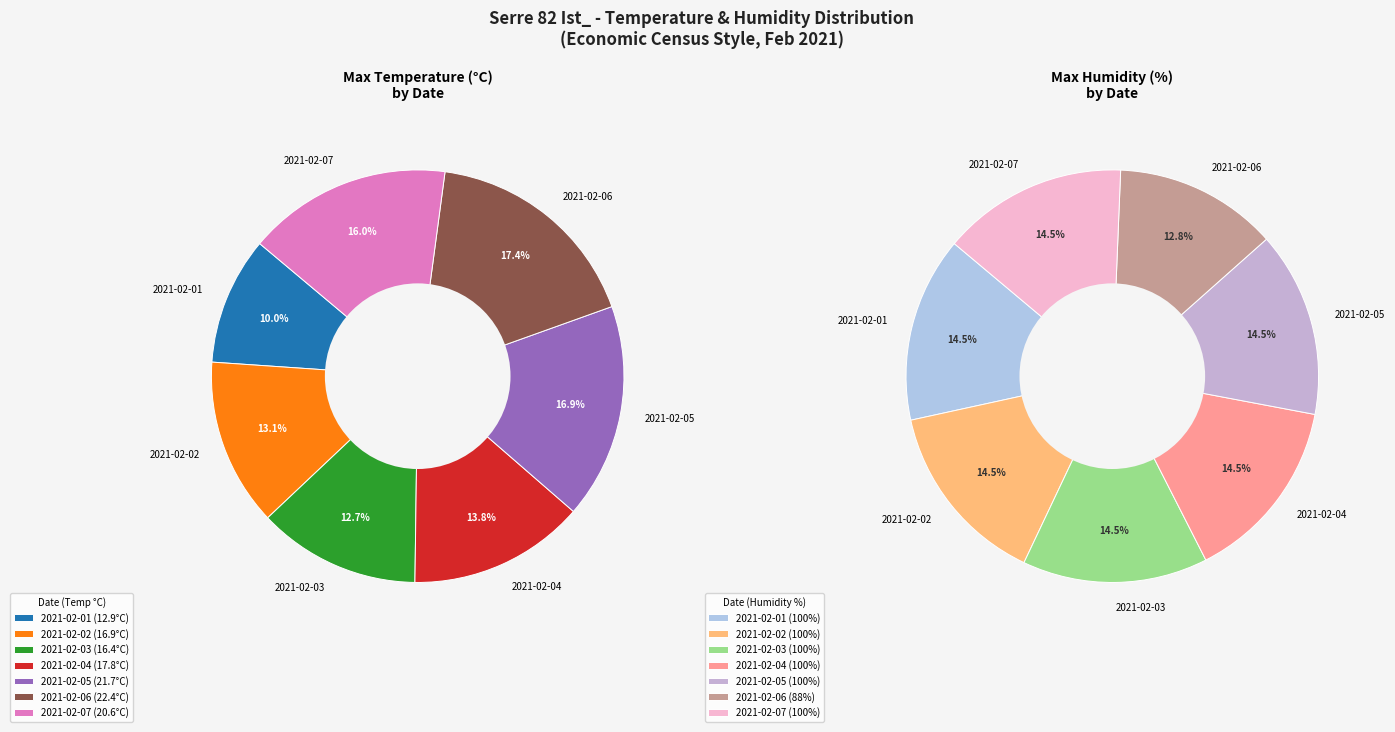

How many slices are in this pie chart?

7